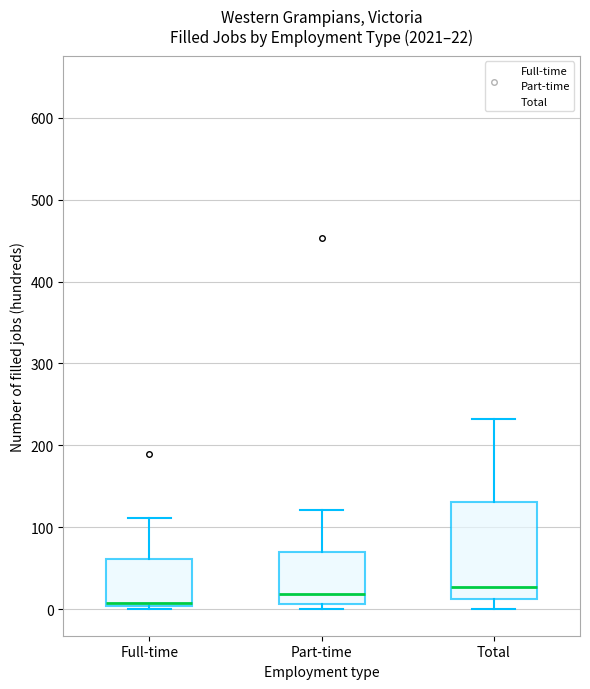

Comparing the boxes themselves (not the whiskers), which one is the tallest?

Total